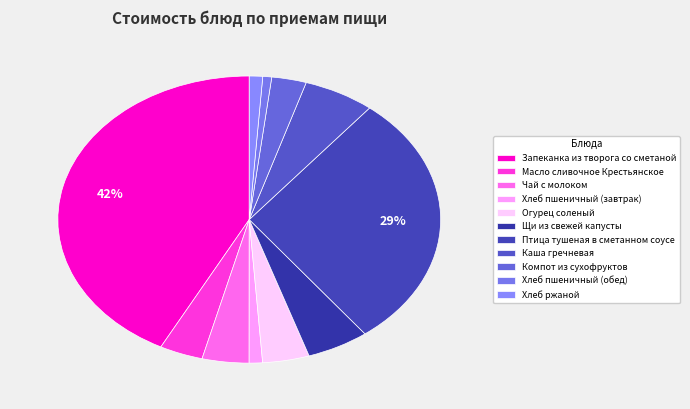

What is the change in value from Хлеб пшеничный (завтрак) to Птица тушеная в сметанном соусе?

+51.9